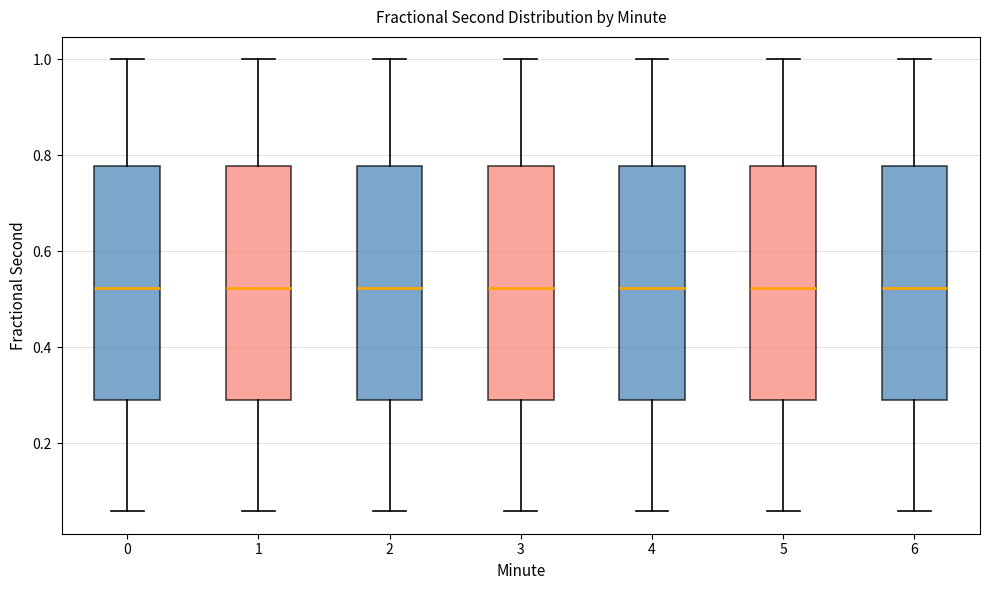

Where is the lower edge of the box at x = 0 on the y-axis? The values are not printed on the chart, so give them approximately, as read against the axis.

0.28